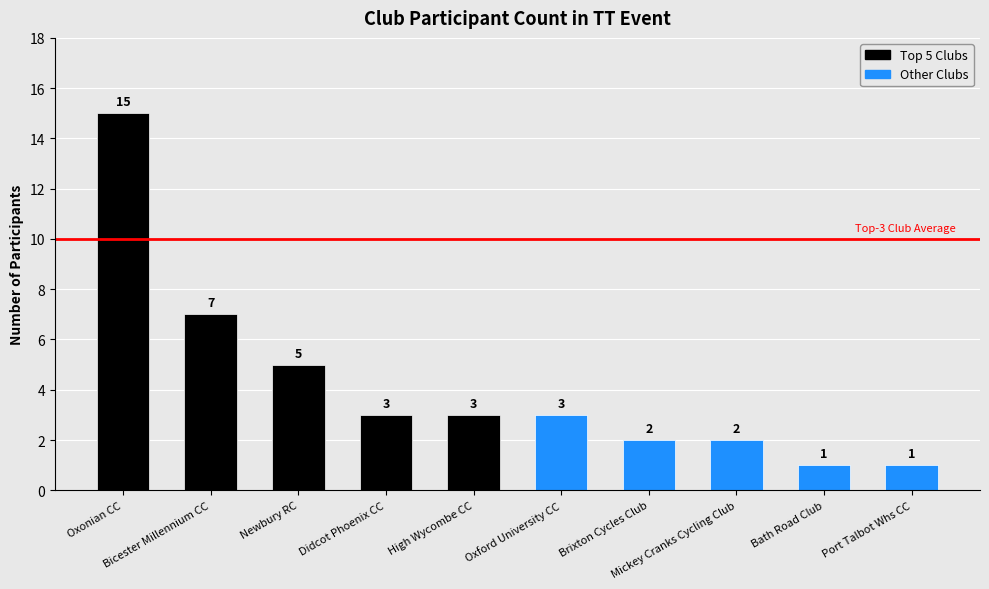

What is the greatest value displayed?

15